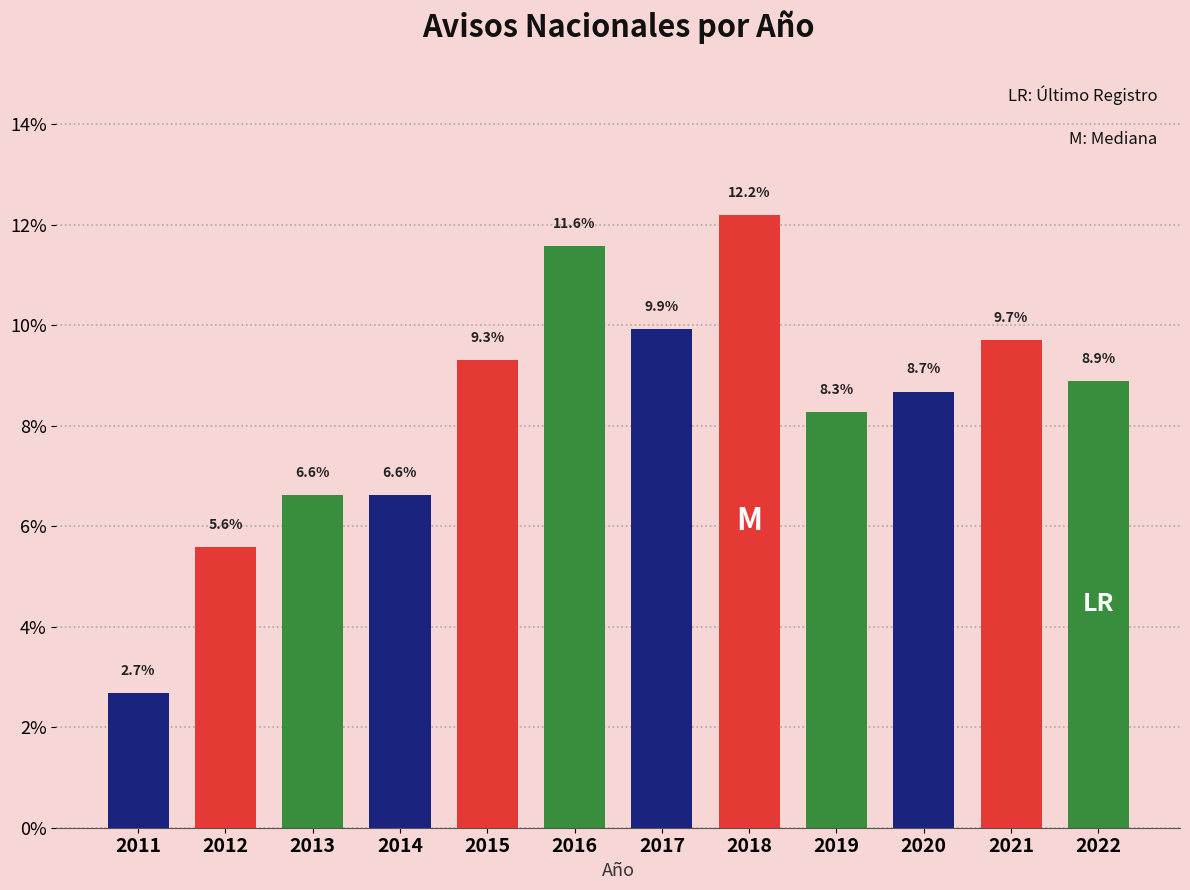

Reading left to right, transcribe all the data shown in this chart.

2011=2.7	2012=5.6	2013=6.6	2014=6.6	2015=9.3	2016=11.6	2017=9.9	2018=12.2	2019=8.3	2020=8.7	2021=9.7	2022=8.9